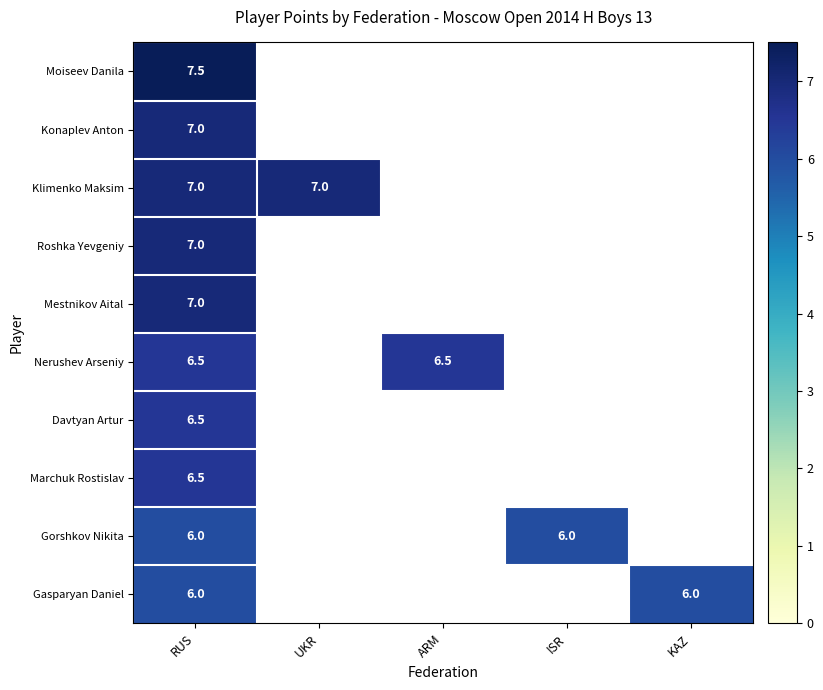

What is the total value across all series at RUS?

67.0